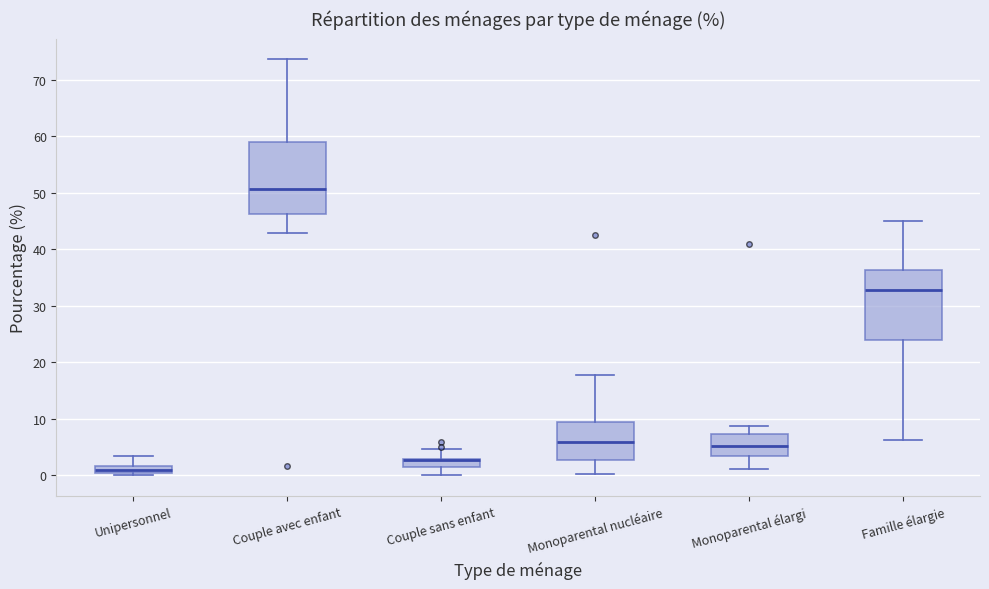

Where is the upper edge of the box for Unipersonnel on the y-axis? The values are not printed on the chart, so give them approximately, as read against the axis.

2